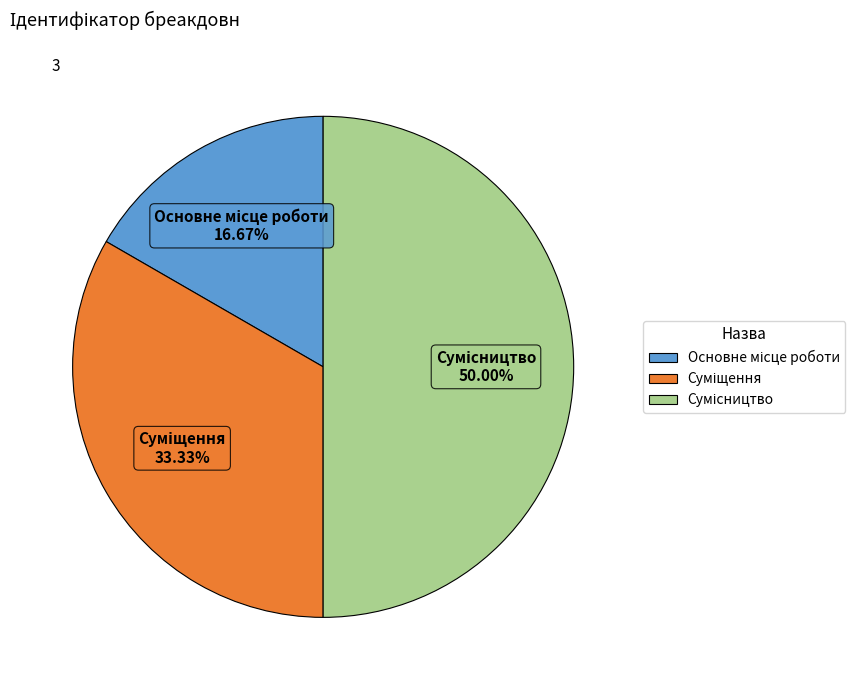

Between Основне місце роботи and Суміщення, which is larger?

Суміщення